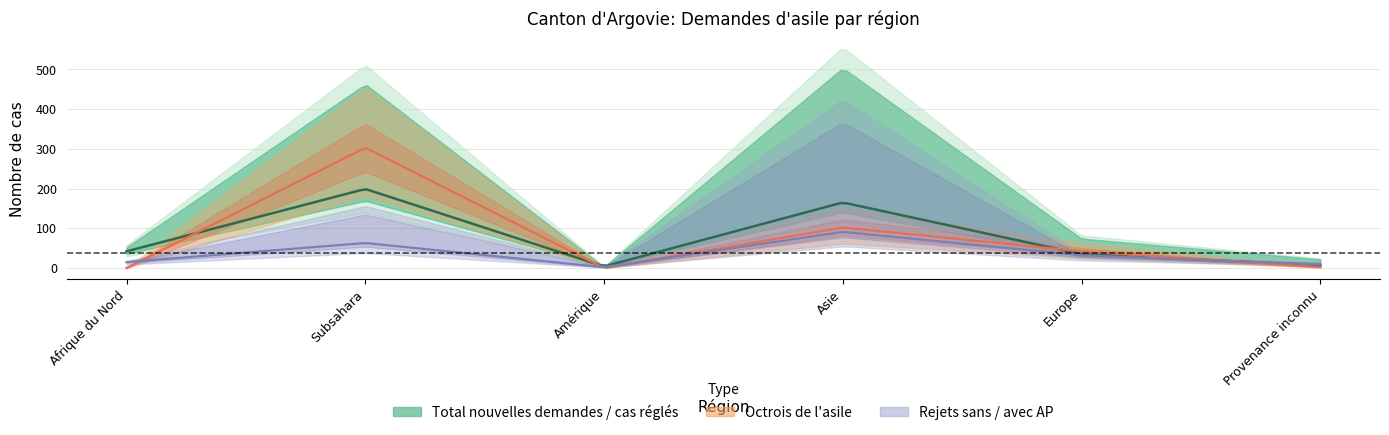

What is the sum of the Total nouvelles demandes values at Afrique du Nord and Provenance inconnu?

49